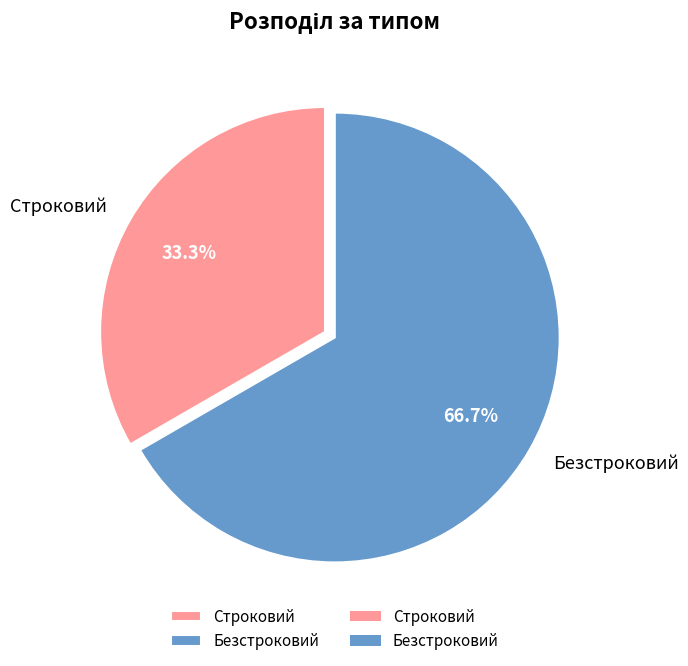

Which category has the smallest portion of the pie?

Строковий